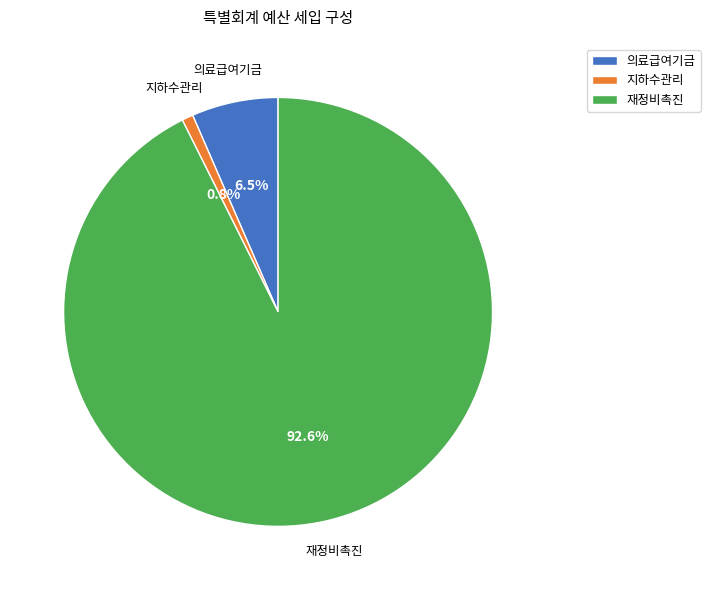

Count the number of slices in the pie.

3